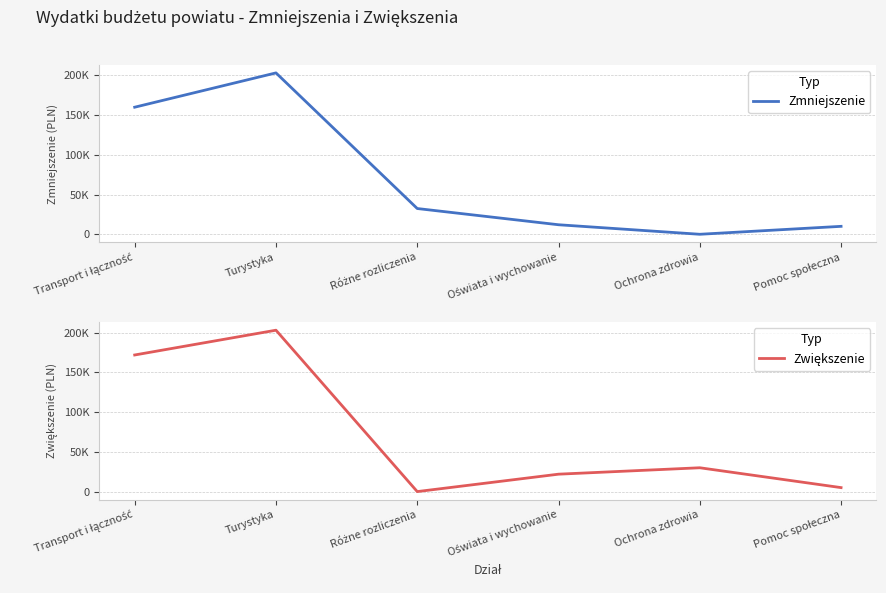

How many data points does each series have?

6